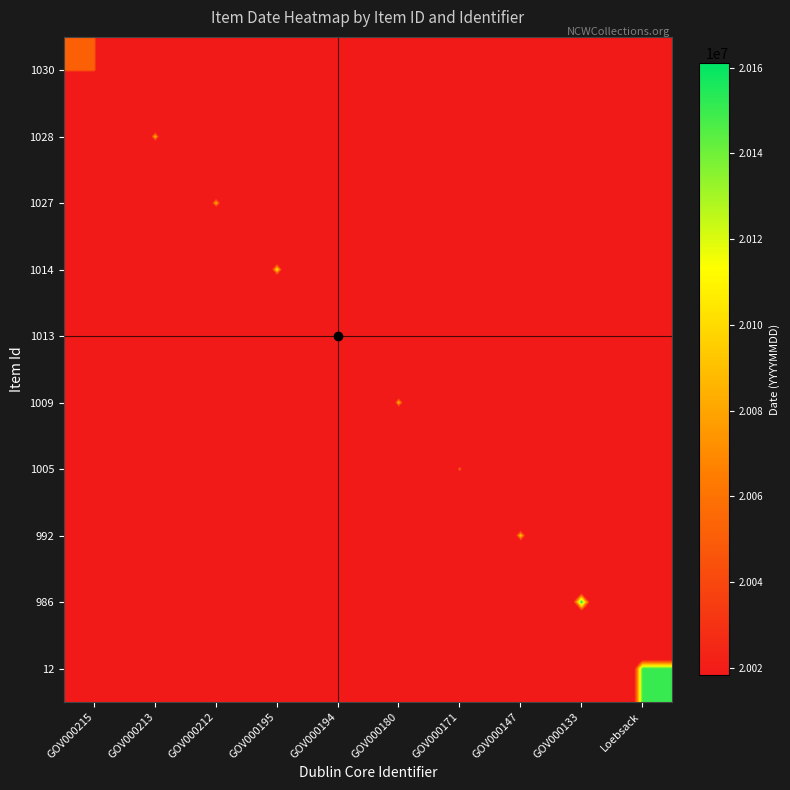

Rank the series at Loebsack from lowest to highest value.

1030, 1028, 1027, 1014, 1013, 1009, 1005, 992, 986, 12